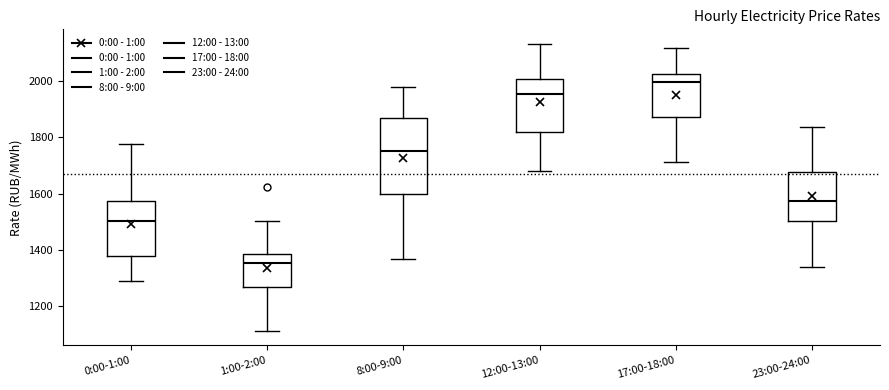

Comparing the boxes themselves (not the whiskers), which one is the tallest?

8:00-9:00